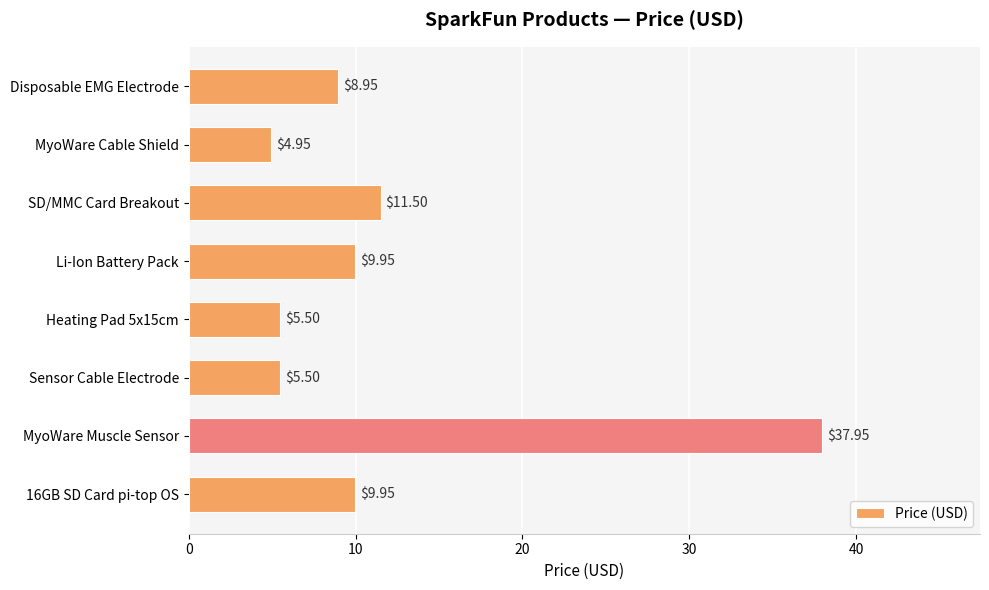

Between Disposable EMG Electrode and MyoWare Muscle Sensor, which is larger?

MyoWare Muscle Sensor